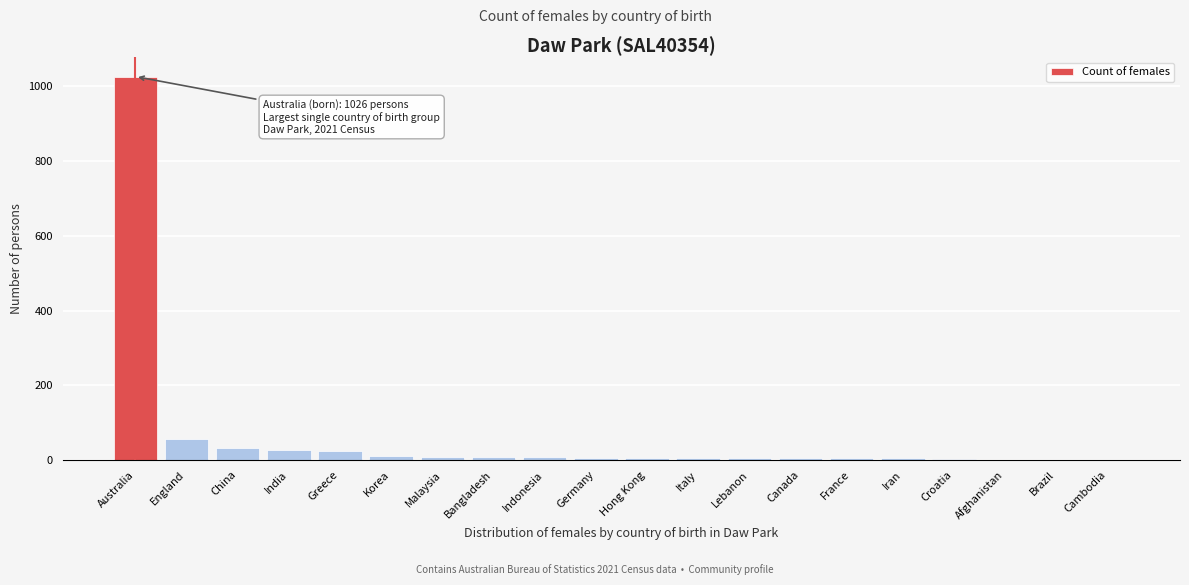

What is the greatest value displayed?

1026